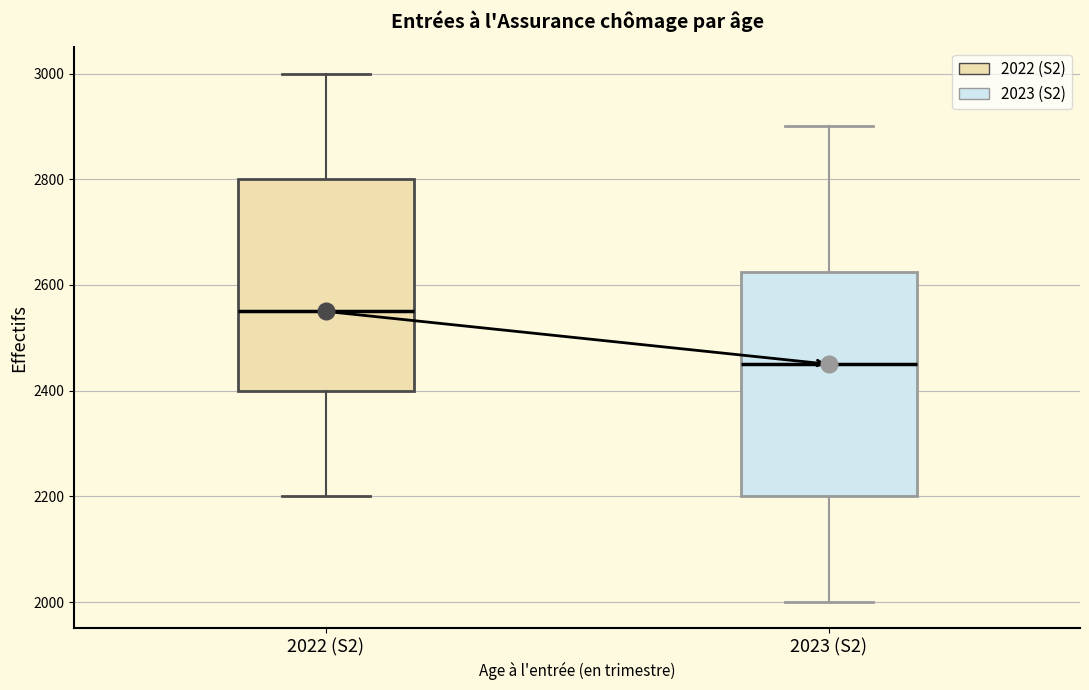

Which box has the highest median line?

2022 (S2)